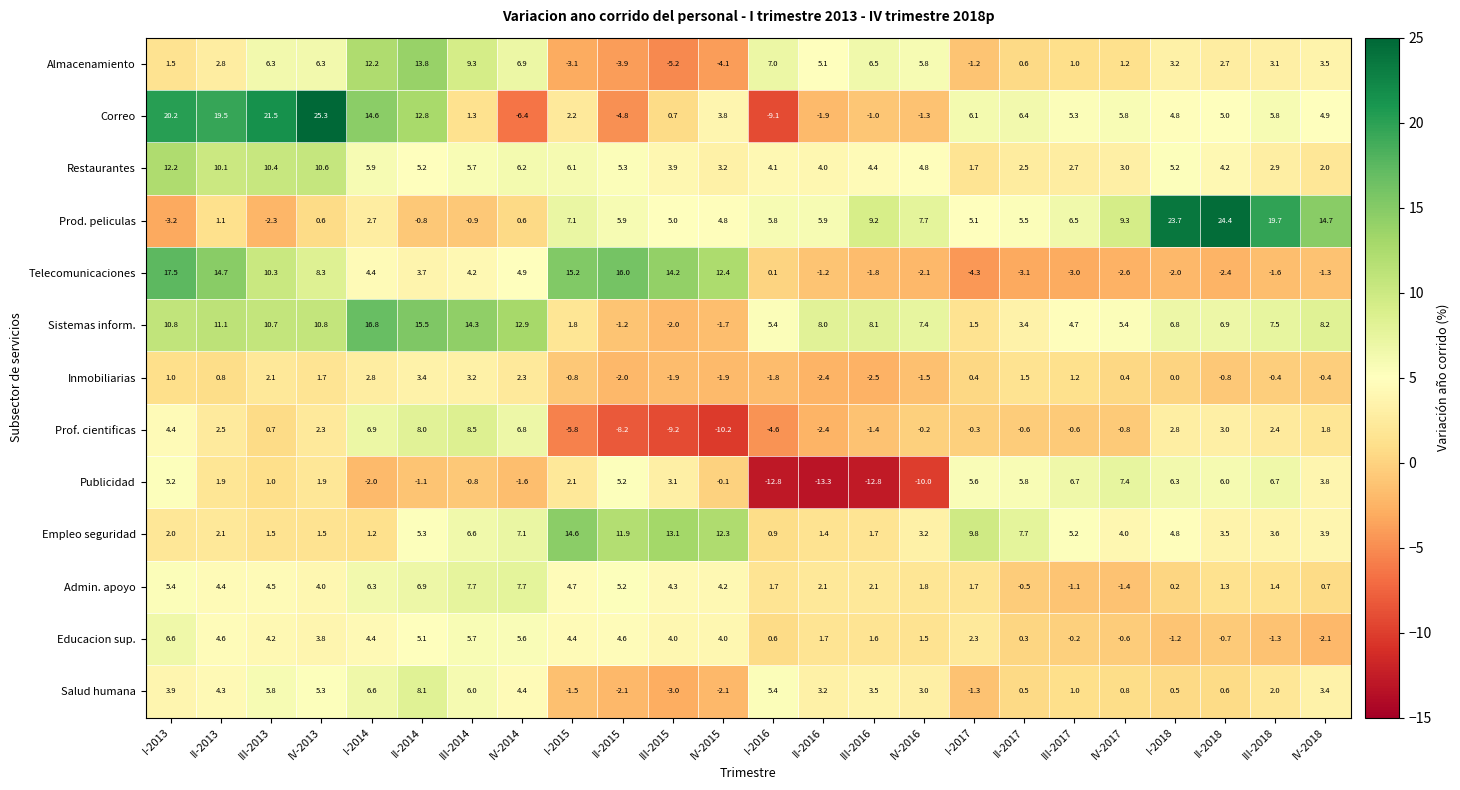

The value of Restaurantes at I-2013 is 12.2. True or false?

True